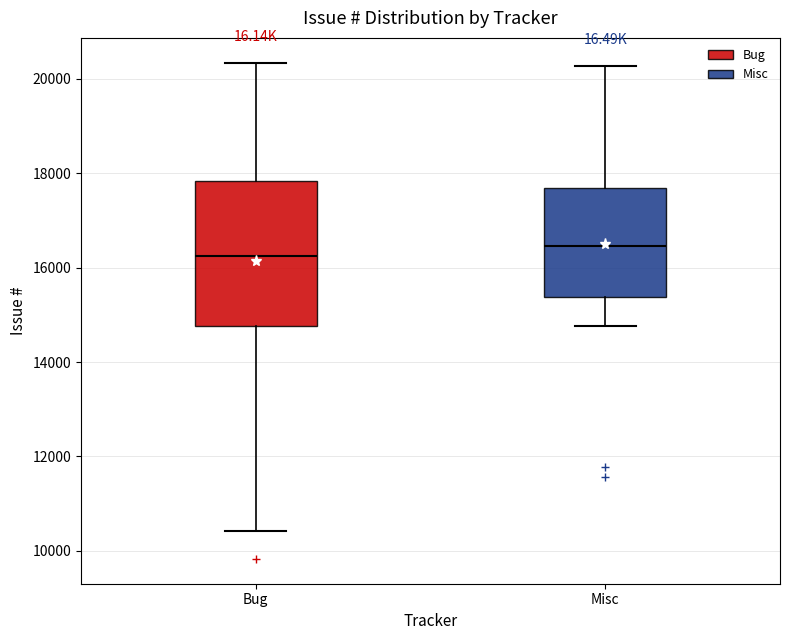

Which box has the lowest median line?

Bug